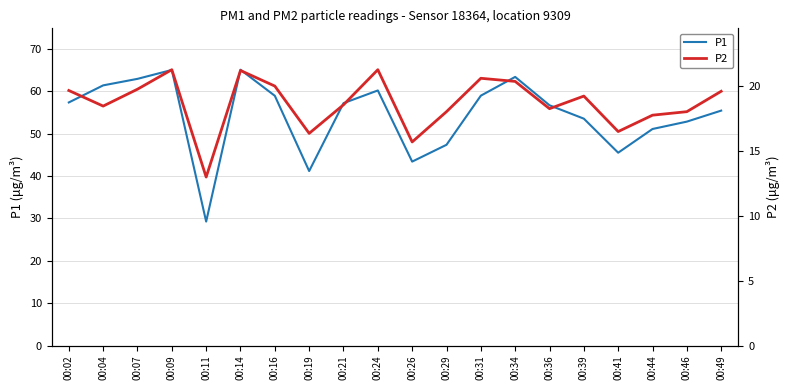

Reading right to left, extract all data points from this chart.

P1: 00:49=55.5	00:46=52.9	00:44=51.1	00:41=45.5	00:39=53.6	00:36=56.7	00:34=63.4	00:31=59.0	00:29=47.4	00:26=43.4	00:24=60.2	00:21=57.2	00:19=41.2	00:16=59.0	00:14=65.1	00:11=29.3	00:09=65.1	00:07=63.0	00:04=61.4	00:02=57.4
P2: 00:49=19.6	00:46=18.0	00:44=17.7	00:41=16.5	00:39=19.2	00:36=18.2	00:34=20.3	00:31=20.6	00:29=18.0	00:26=15.7	00:24=21.2	00:21=18.5	00:19=16.3	00:16=20.0	00:14=21.2	00:11=13.0	00:09=21.2	00:07=19.7	00:04=18.4	00:02=19.6